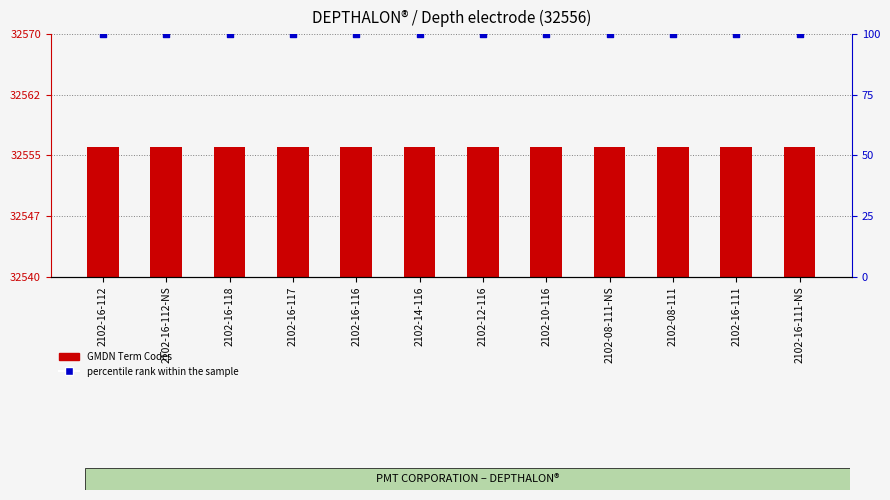

What is the total value across all series at 2102-14-116?

32656